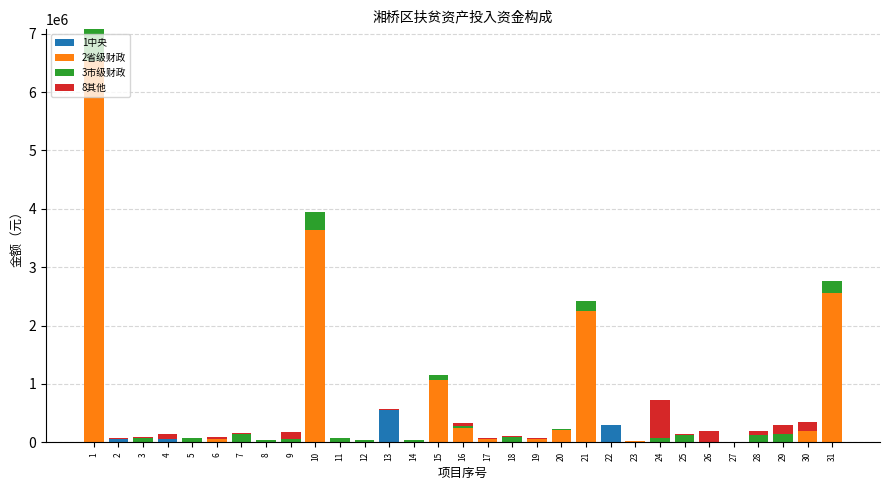

The value of 1中央 at 6 is 258651.6. True or false?

False